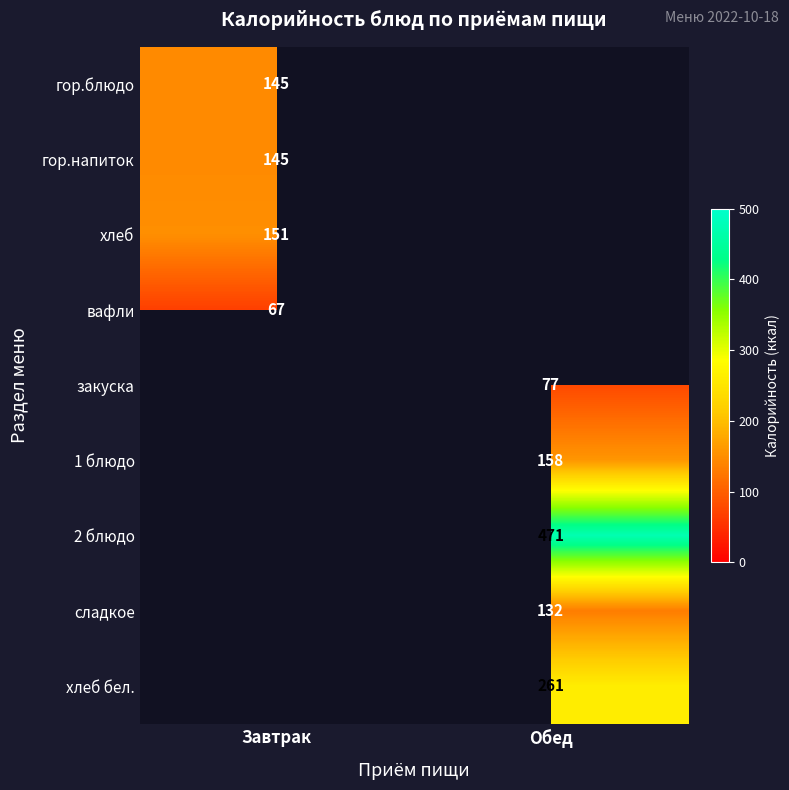

Count the number of categories in the chart.

2